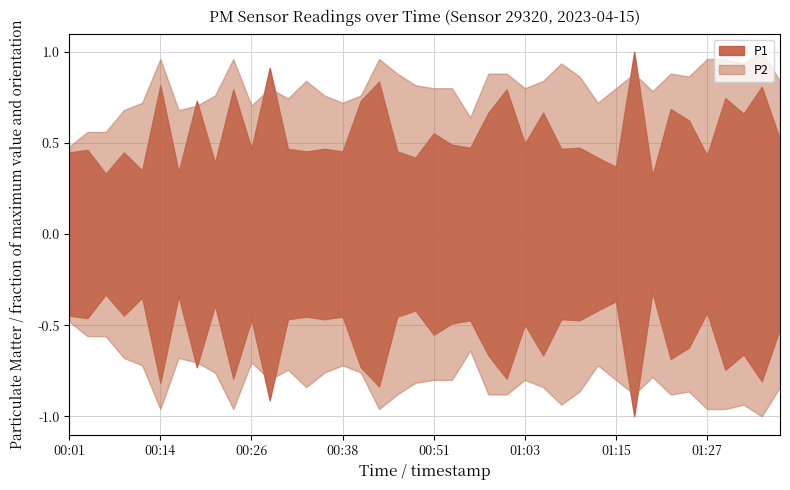

The P1 series shows 3.3 at 01:25. True or false?

False